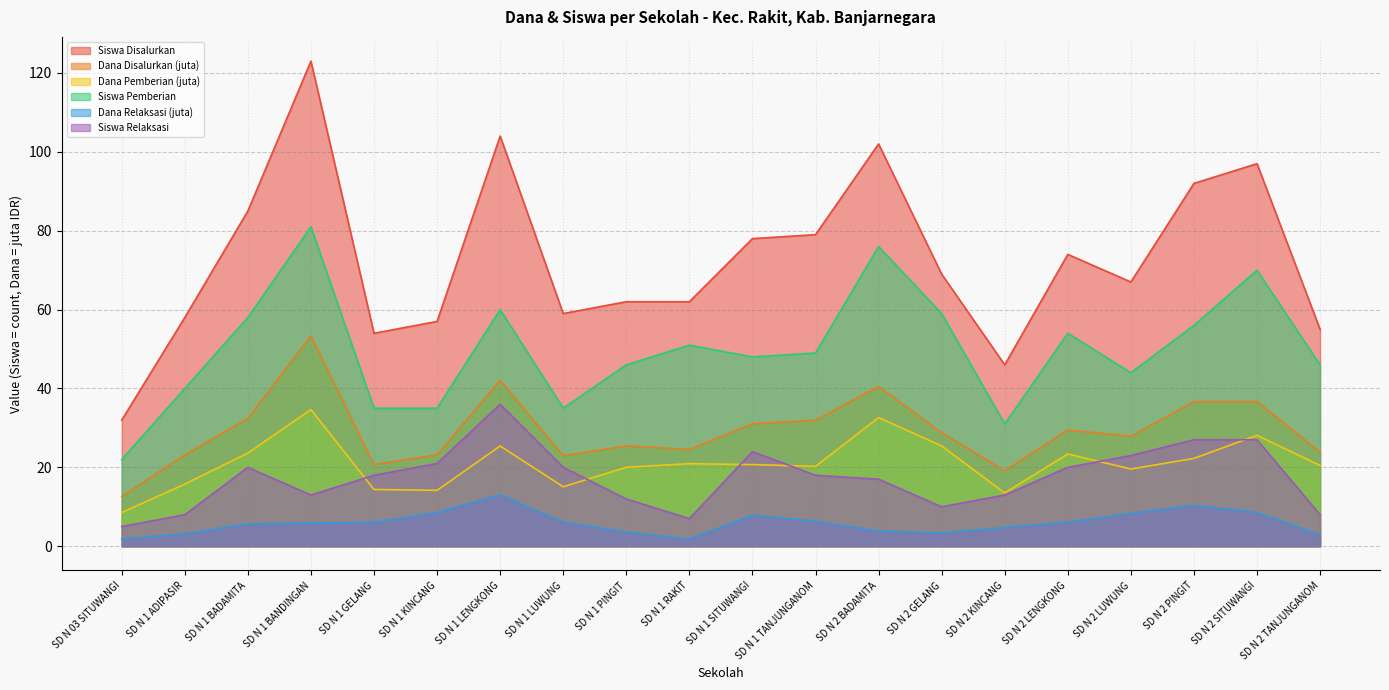

True or false: Dana Relaksasi has more than 1 interior local peaks.

True